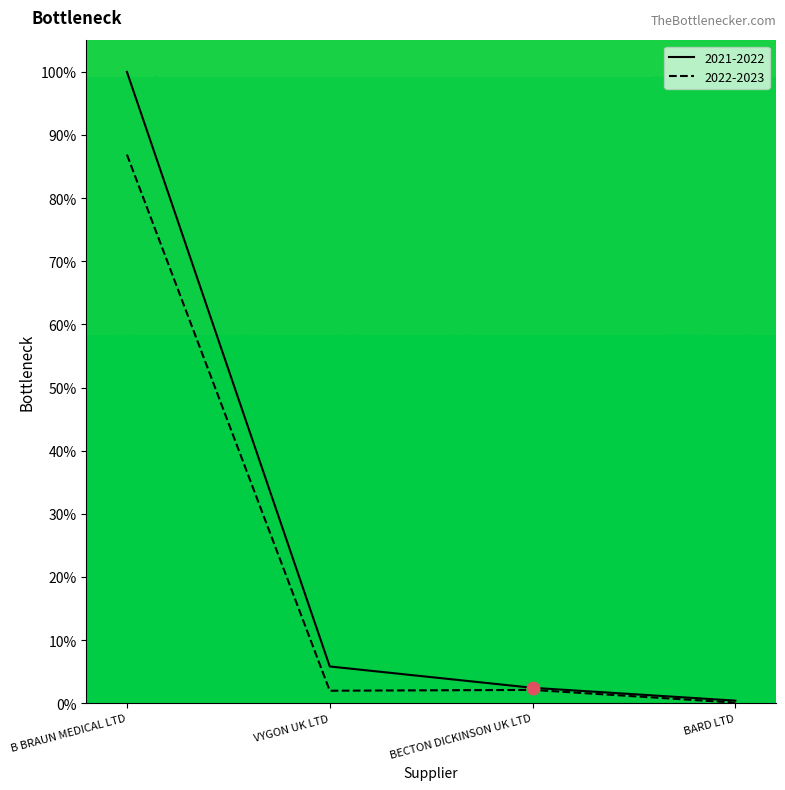

Between B BRAUN MEDICAL LTD and BECTON DICKINSON UK LTD, which series saw the biggest shift?

2021-2022